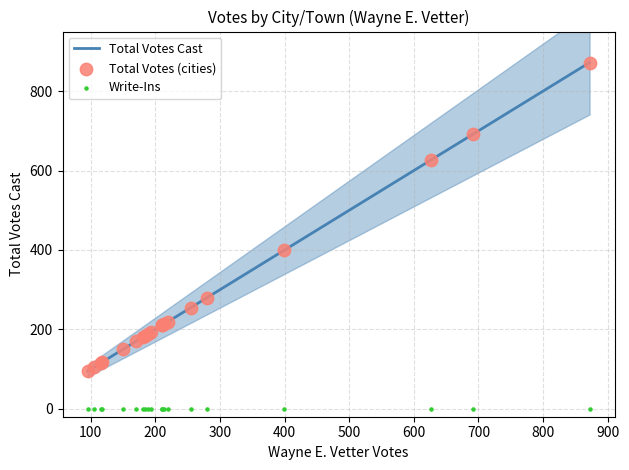

Which series reaches the maximum Y coordinate?

Total Votes Cast